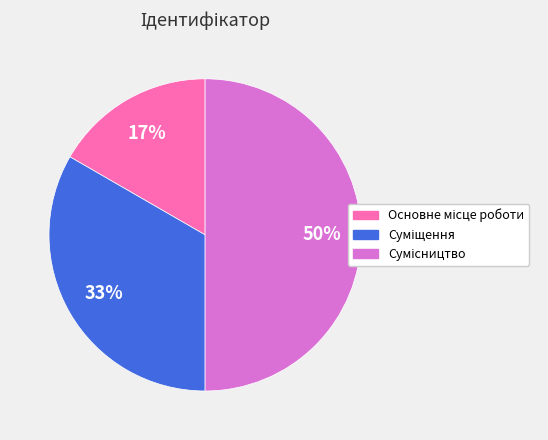

To the nearest percent, what is the difference between the largest and smallest slice percentages?

33%